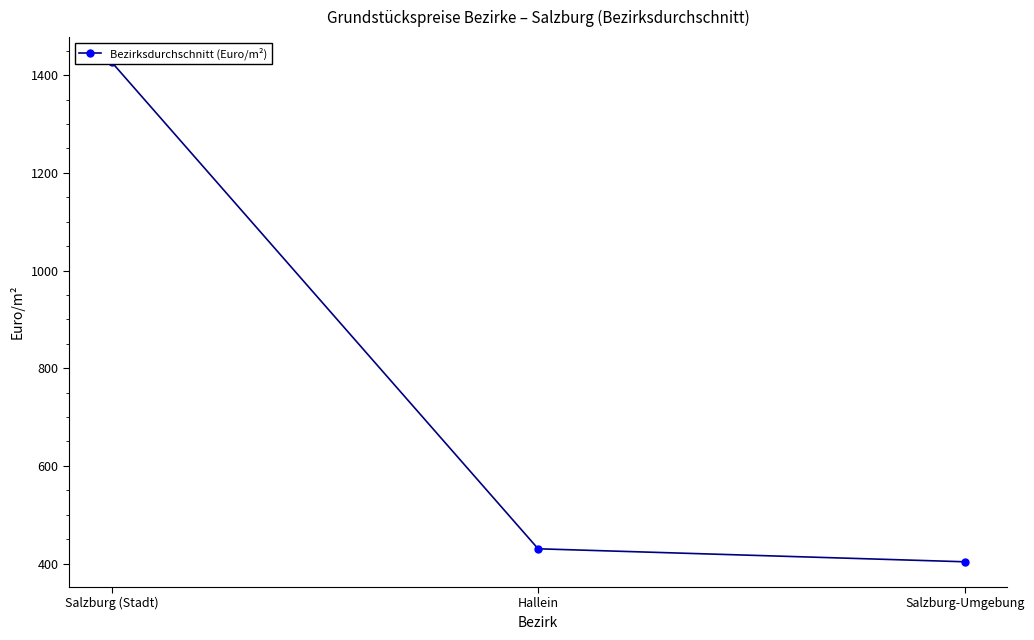

What is the smallest value displayed?

403.6